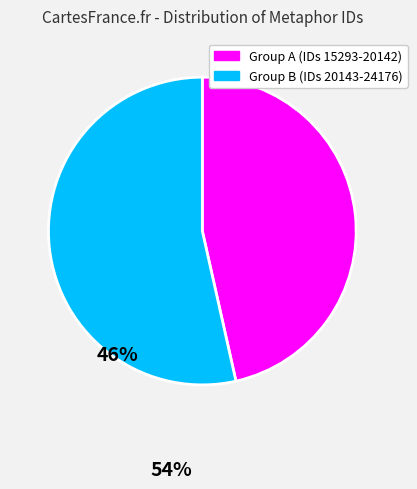

How many slices are in this pie chart?

2